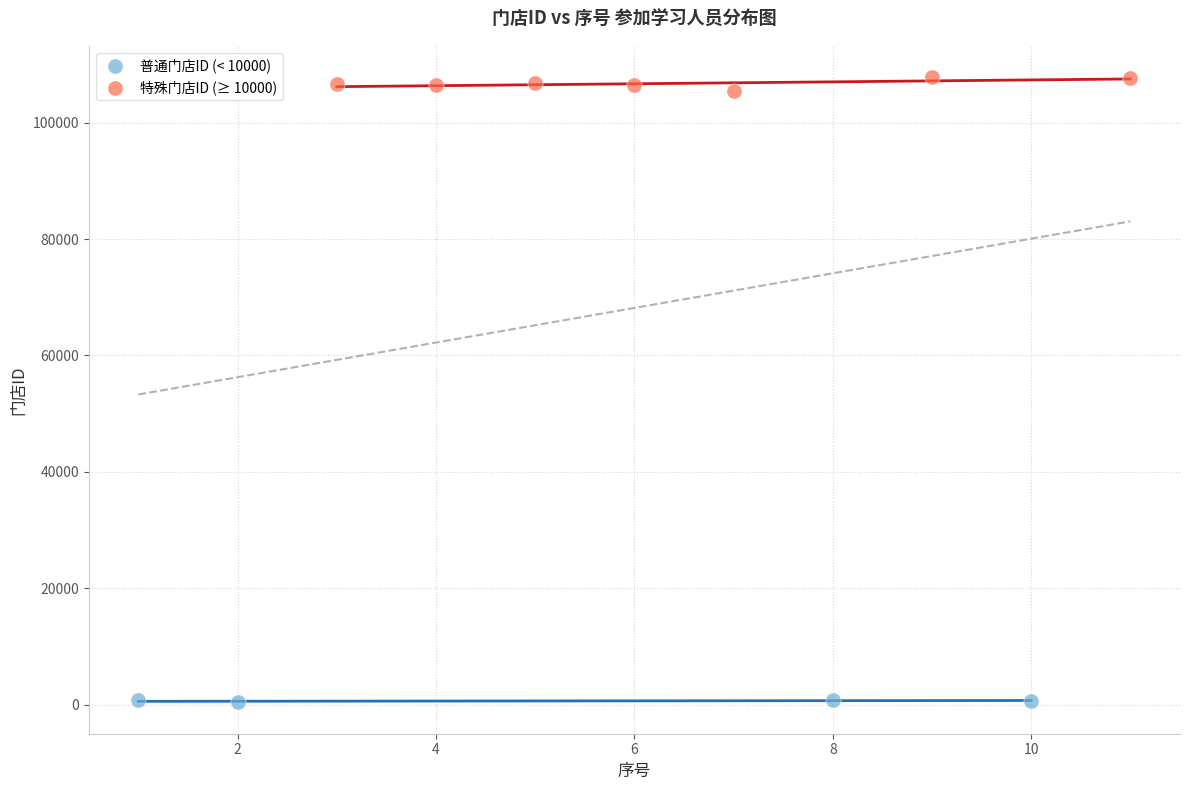

Which series has the largest Y range (max minus min)?

特殊门店ID (≥ 10000)